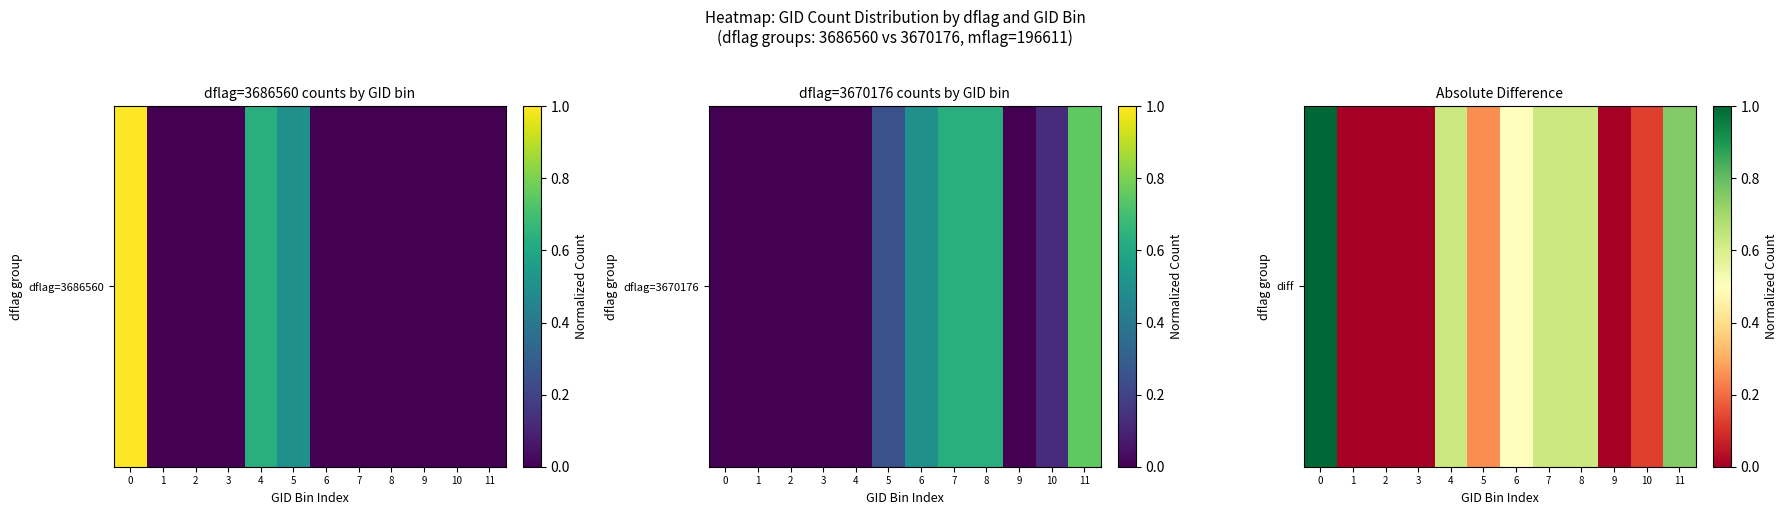

Reading right to left, what are all the values shown in this chart?

0.8	0.1	0.0	0.6	0.6	0.5	0.2	0.6	0.0	0.0	0.0	1.0